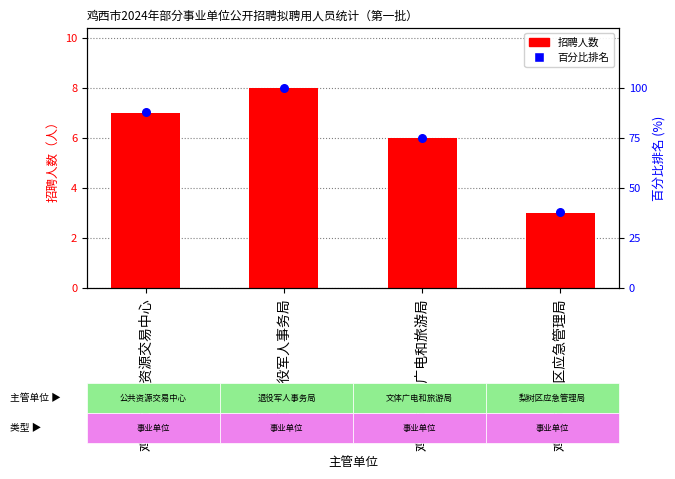

Which series has the largest Y range (max minus min)?

百分比排名